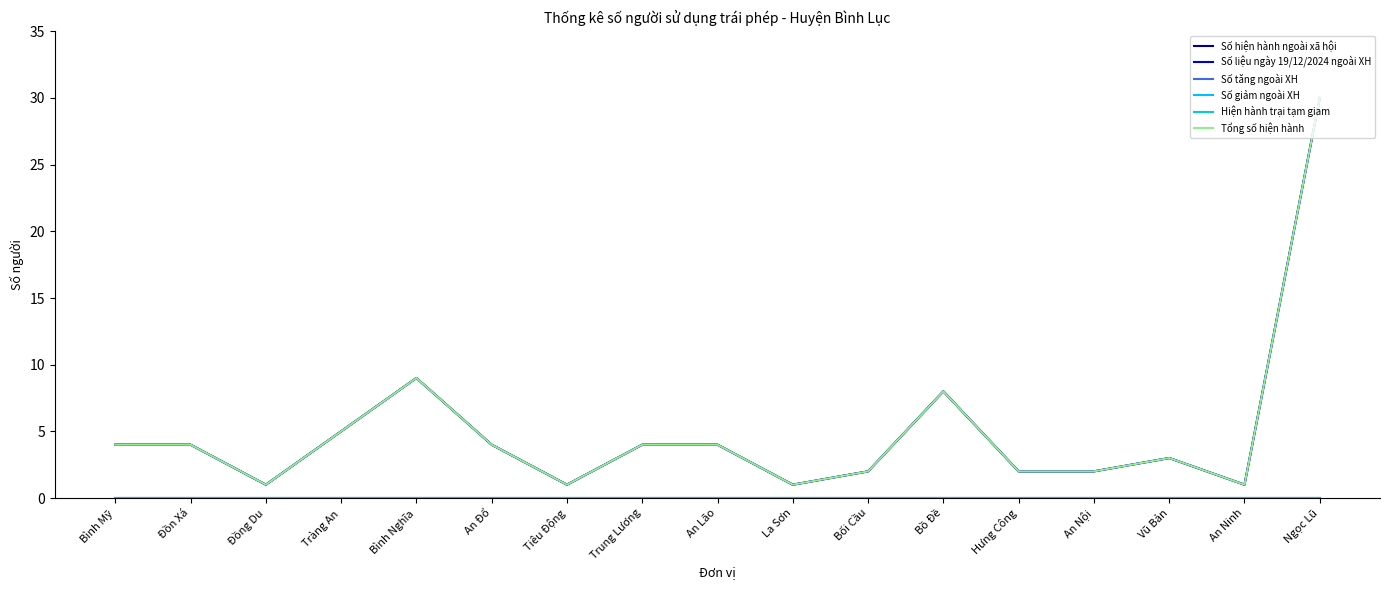

Is this an area chart (filled region under the line)?

No